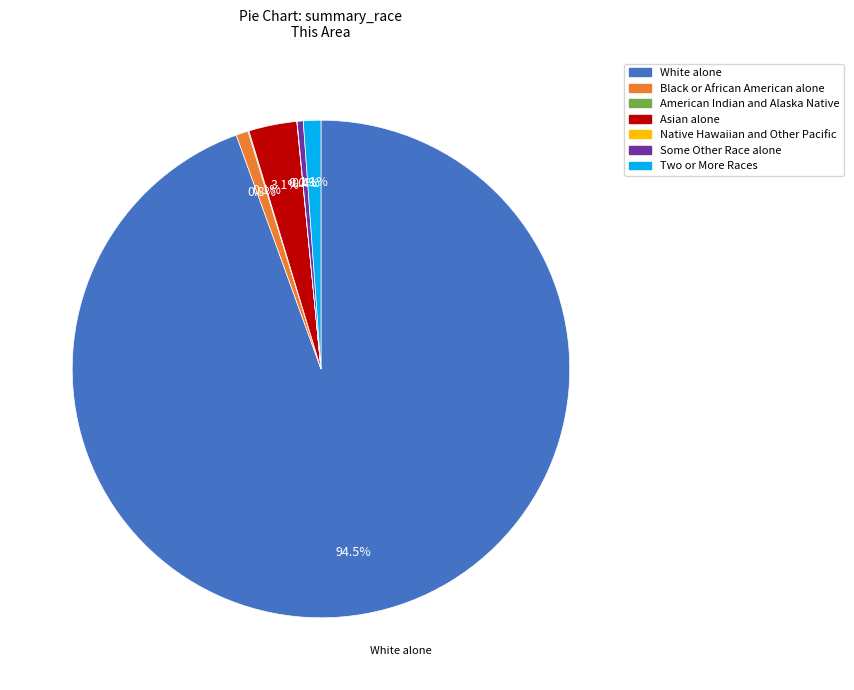

What is the largest slice in the pie chart?

White alone